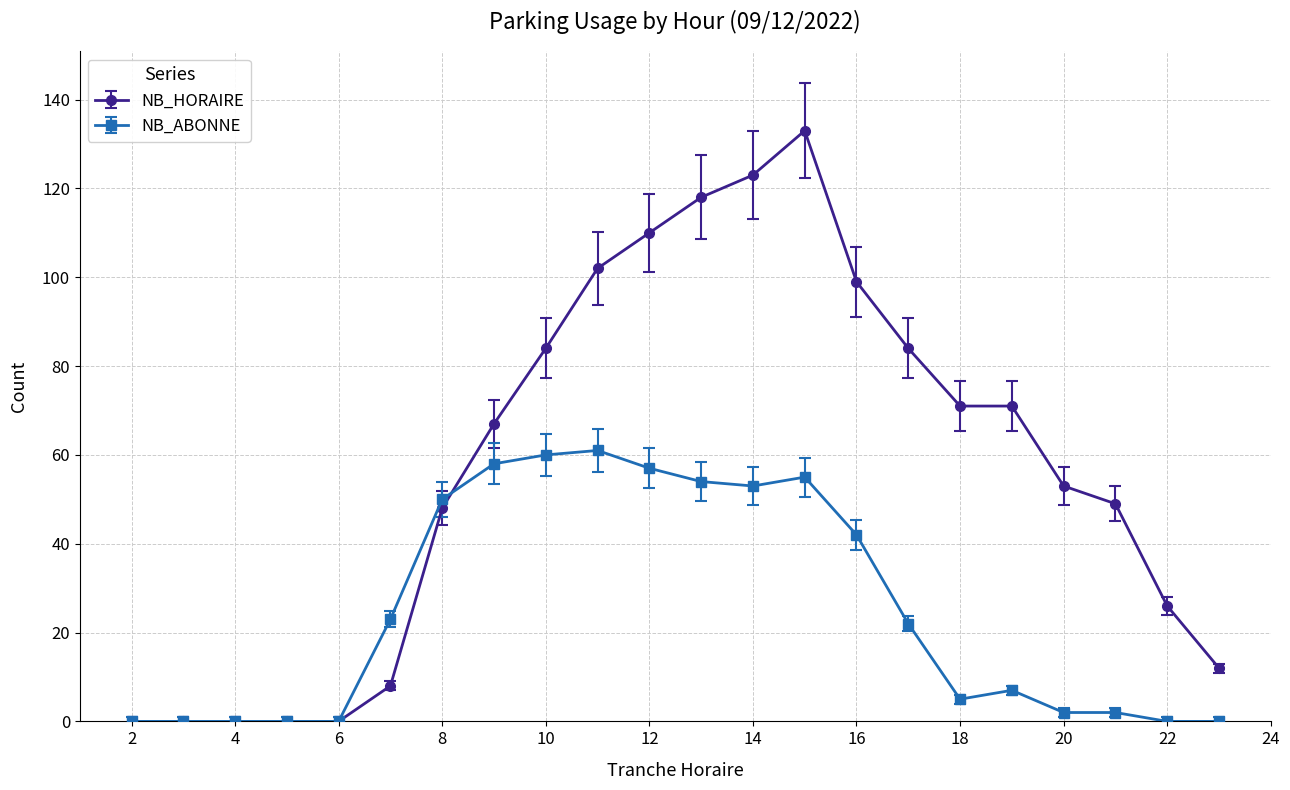

Which series has the largest range (max minus min)?

NB_HORAIRE